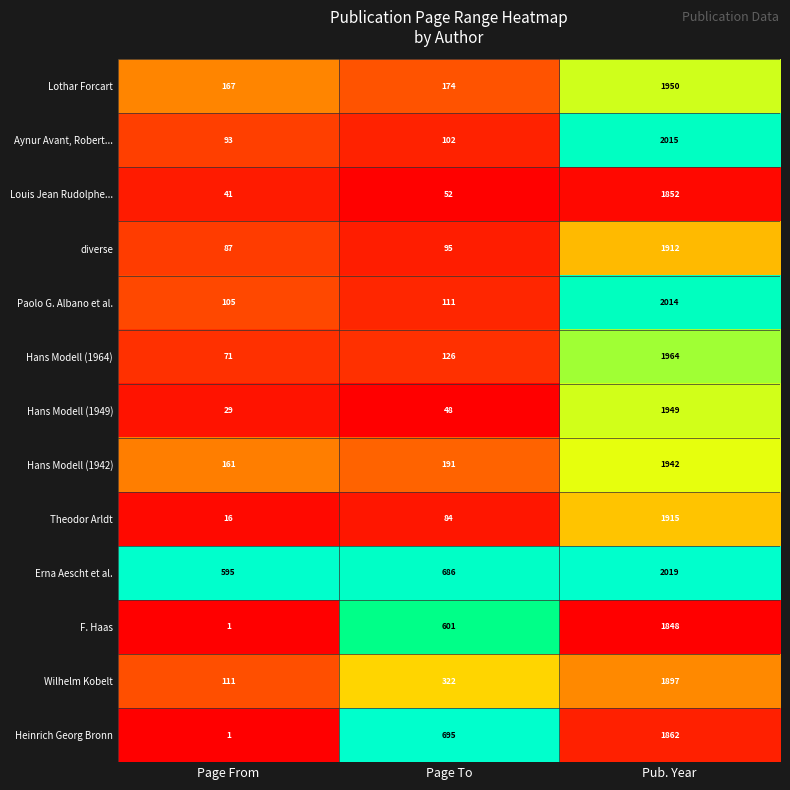

What is the difference between the Wilhelm Kobelt values at Page From and Pub. Year?

1786